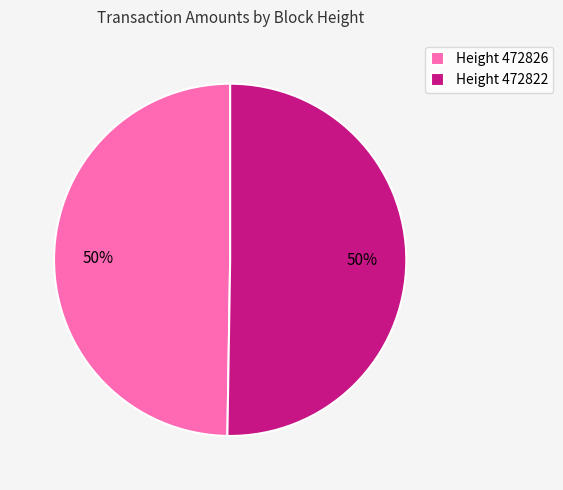

To the nearest percent, what portion does Height 472826 represent?

50%